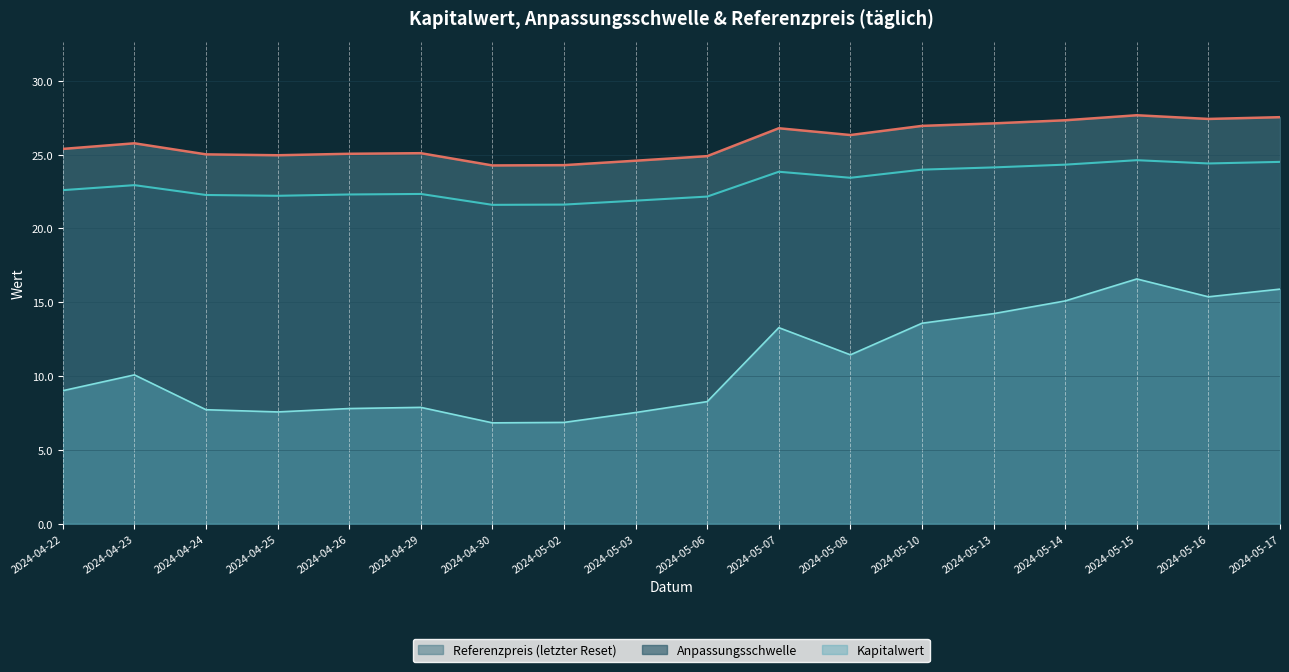

What is the value of the Anpassungsschwelle point at the 10th from the left?

22.2